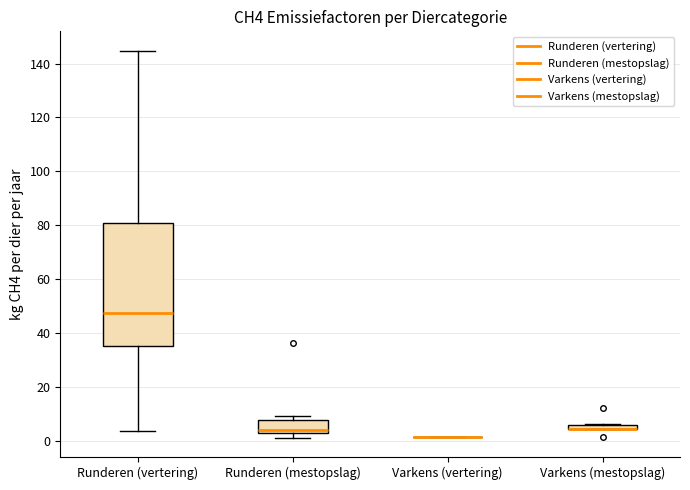

Where does the median line of the box for Runderen (vertering) sit on the y-axis? The values are not printed on the chart, so give them approximately, as read against the axis.

48